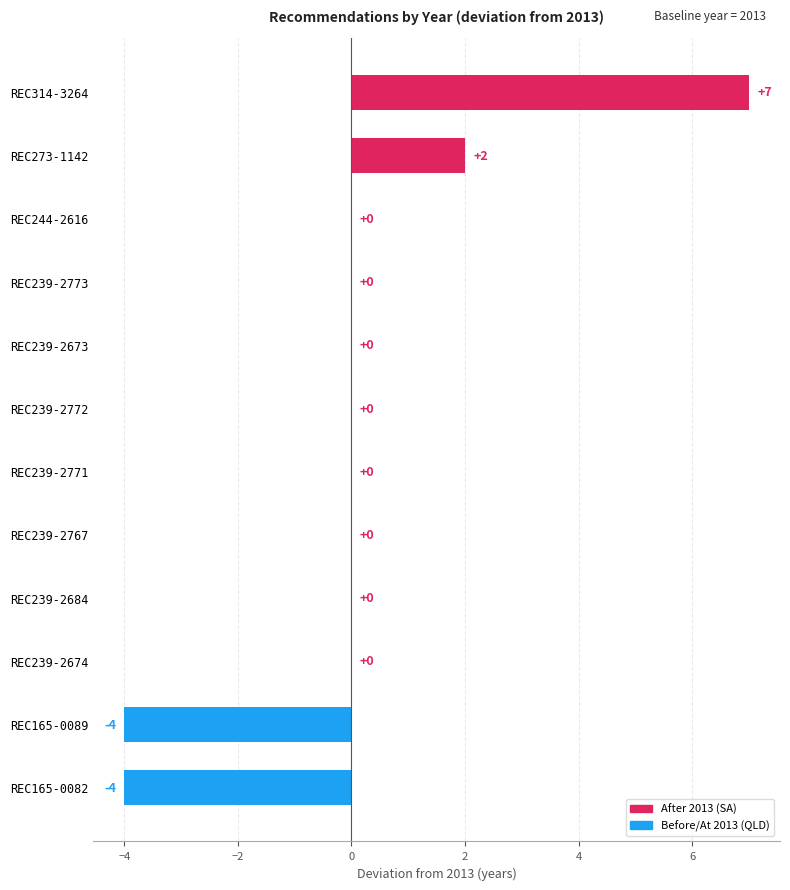

Is it true that the value at REC244-2616 is -7?

False